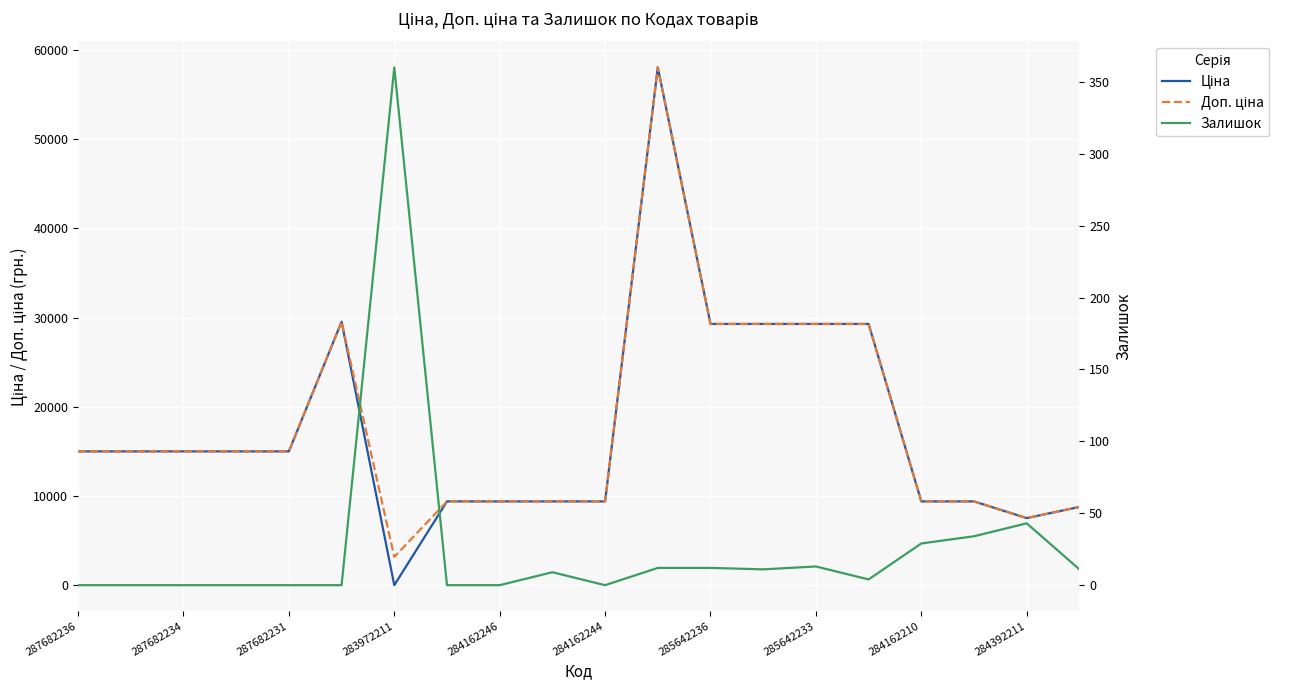

What is the difference between the second highest and minimum values in the Доп. ціна series?

26343.9